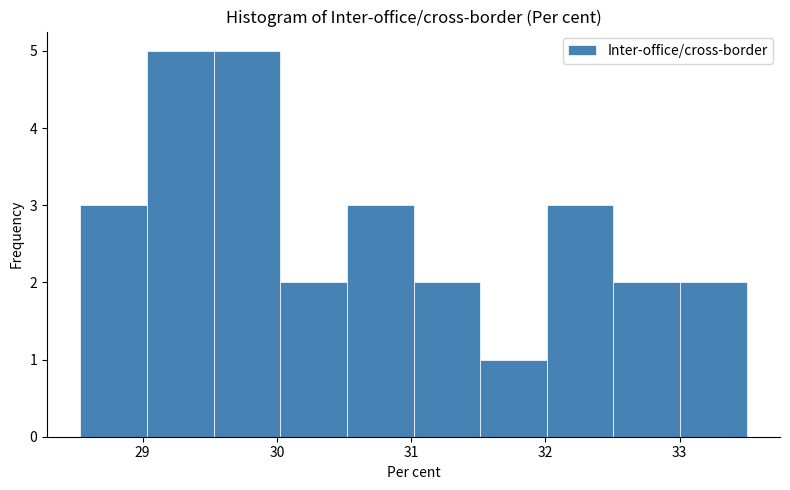

Reading left to right, transcribe this chart: for each bar, give the range it covers on the x-axis and its height. Neither the bar edges nor the heights are printed on the chart, so give them approximately, as read against the axes.

28.5 to 29.0: 3
29.0 to 29.5: 5
29.5 to 30.0: 5
30.0 to 30.5: 2
30.5 to 31.0: 3
31.0 to 31.5: 2
31.5 to 32.0: 1
32.0 to 32.5: 3
32.5 to 33.0: 2
33.0 to 33.5: 2